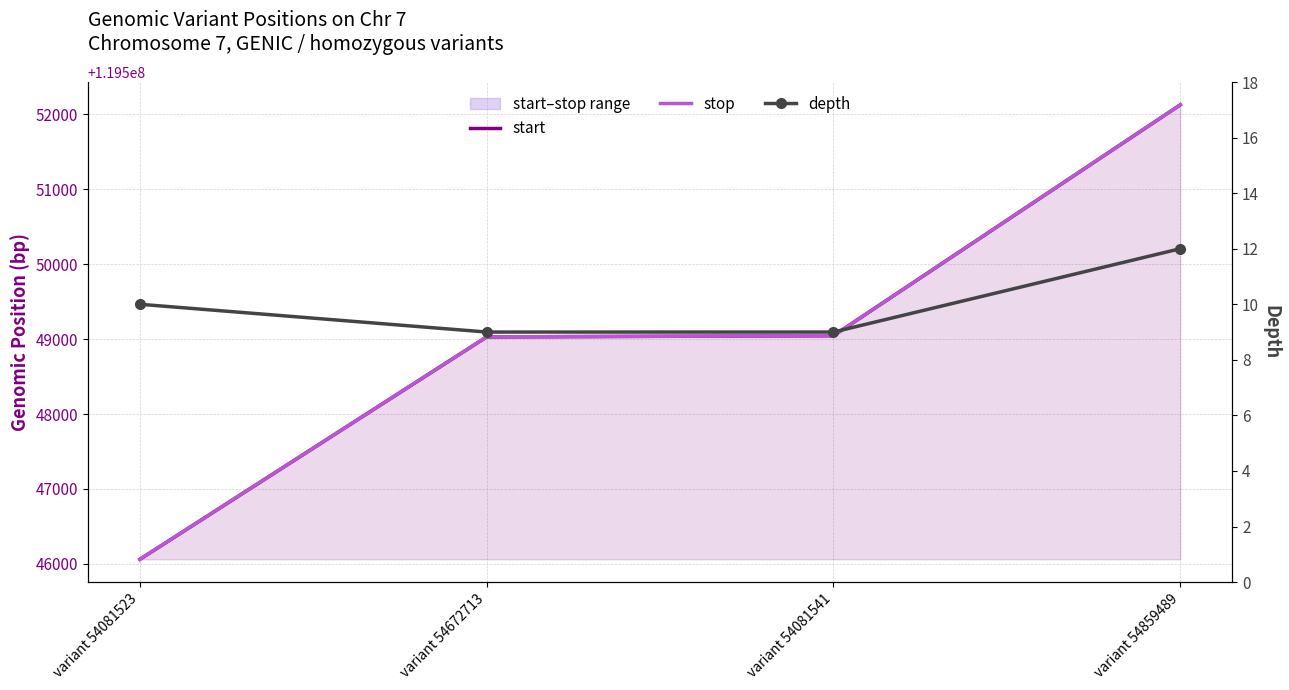

Is it true that start equals 119552128 at variant 54859489?

True